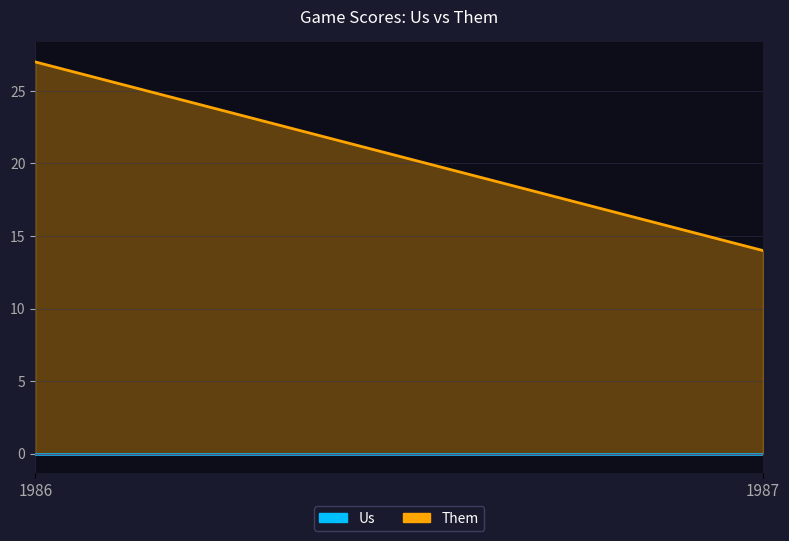

Does the chart have visible grid lines?

Yes